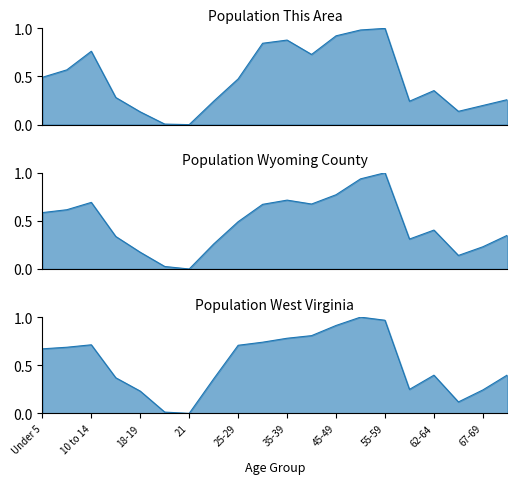

What is the sum of all West Virginia values?

10.4